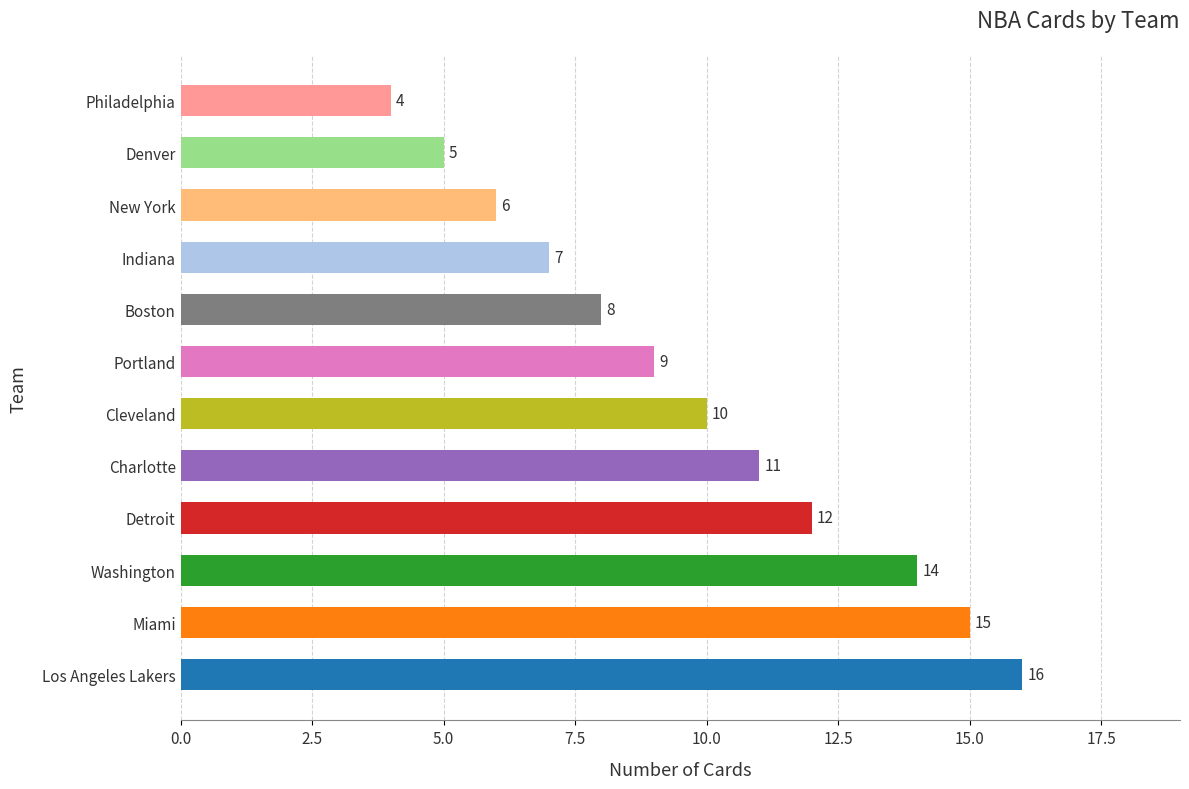

List the labels in order of value, largest first.

Los Angeles Lakers, Miami, Washington, Detroit, Charlotte, Cleveland, Portland, Boston, Indiana, New York, Denver, Philadelphia